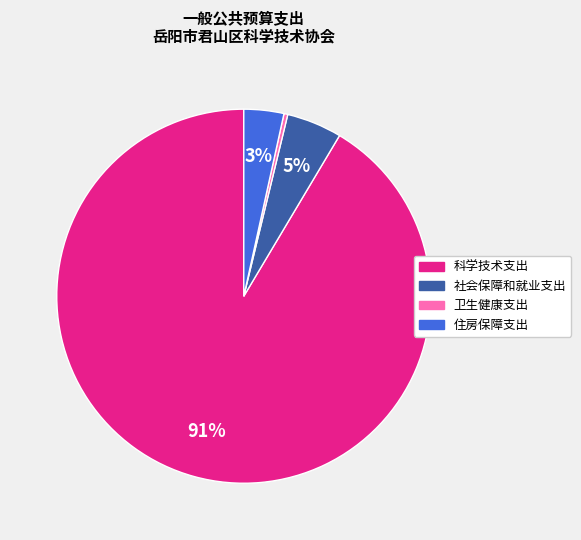

How many segments does this pie chart have?

4